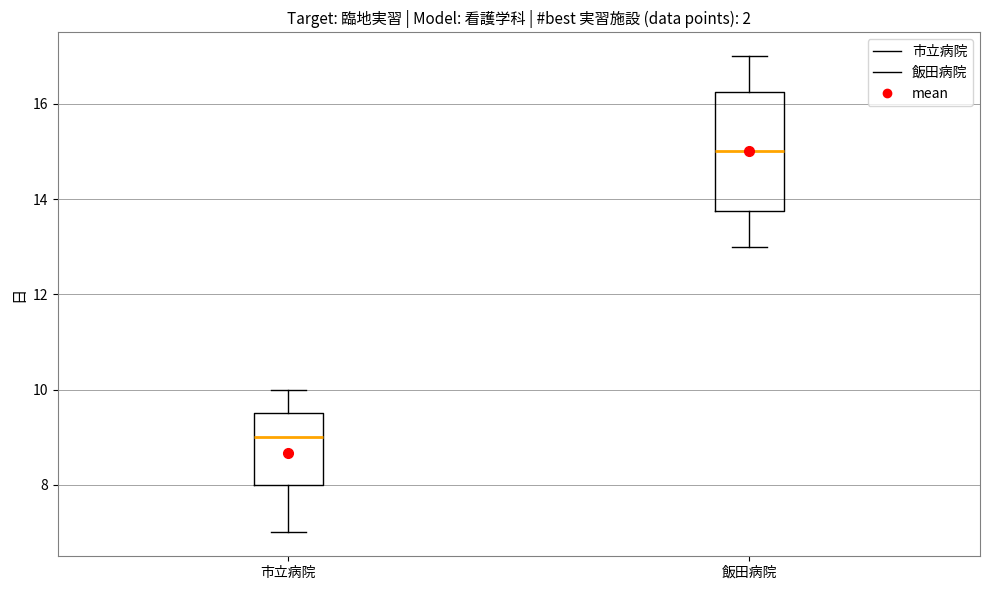

Where is the lower edge of the box for 飯田病院 on the y-axis? The values are not printed on the chart, so give them approximately, as read against the axis.

13.8